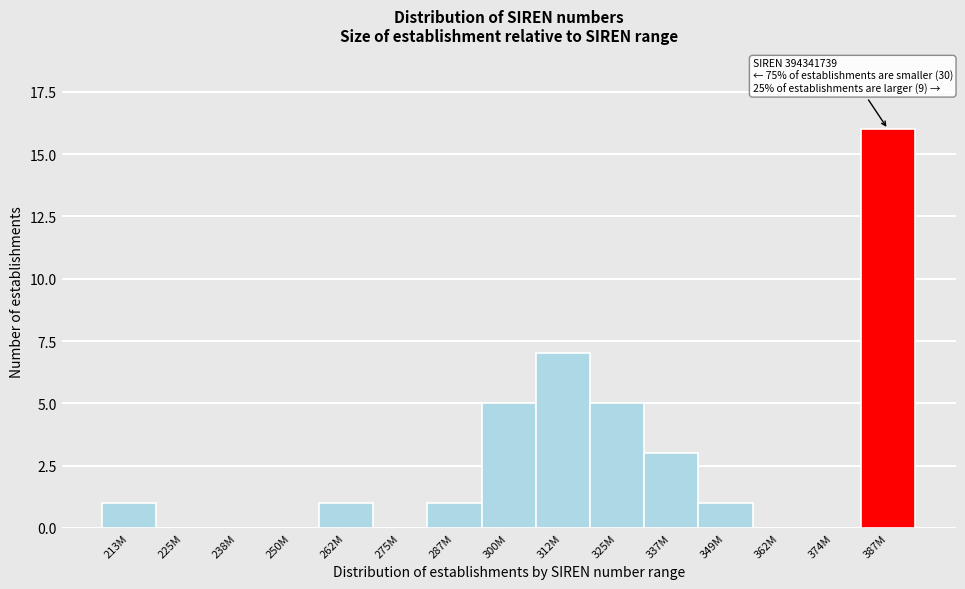

Reading right to left, list all the values displayed in this chart.

387M=16	374M=0	362M=0	349M=1	337M=3	325M=5	312M=7	300M=5	287M=1	275M=0	262M=1	250M=0	238M=0	225M=0	213M=1